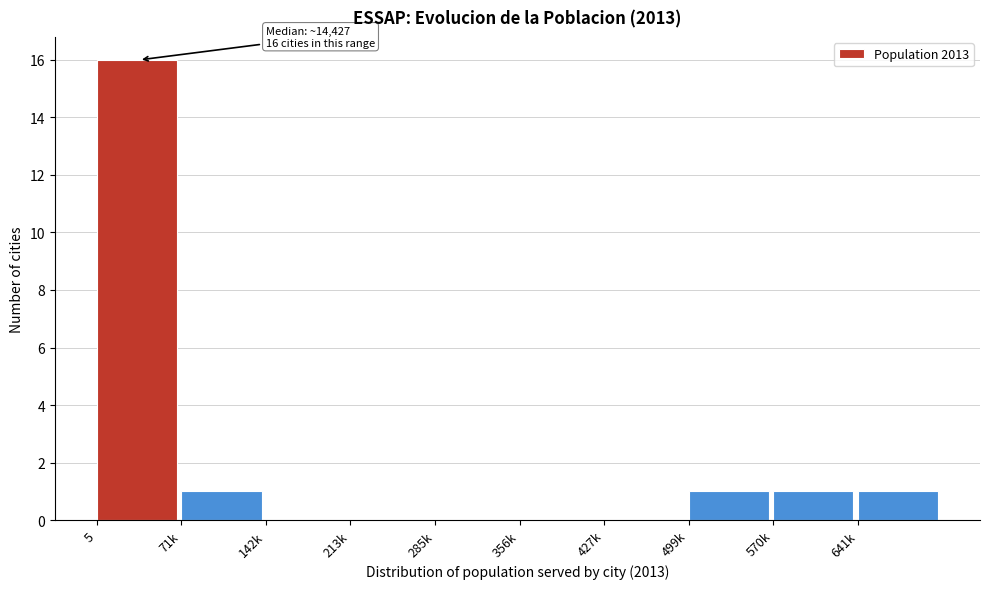

Reading left to right, extract all data points from this chart.

5=16	71k=1	142k=0	213k=0	285k=0	356k=0	427k=0	499k=1	570k=1	641k=1